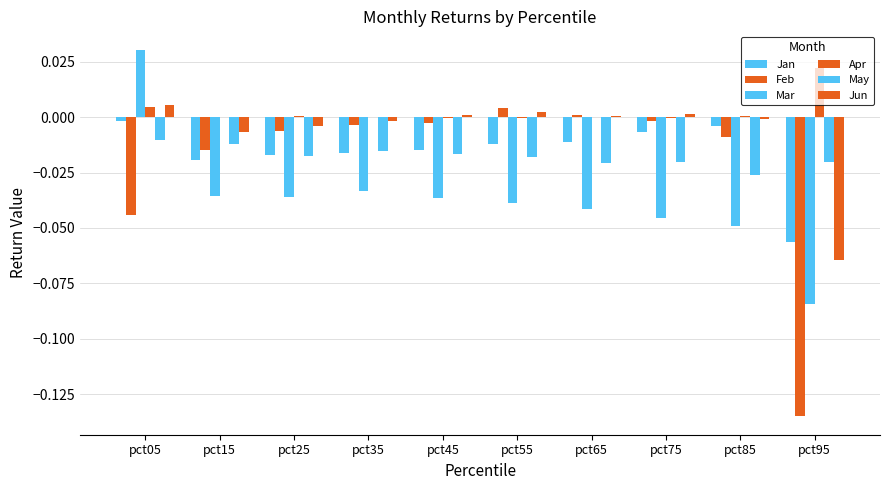

How many distinct data groups are displayed?

6